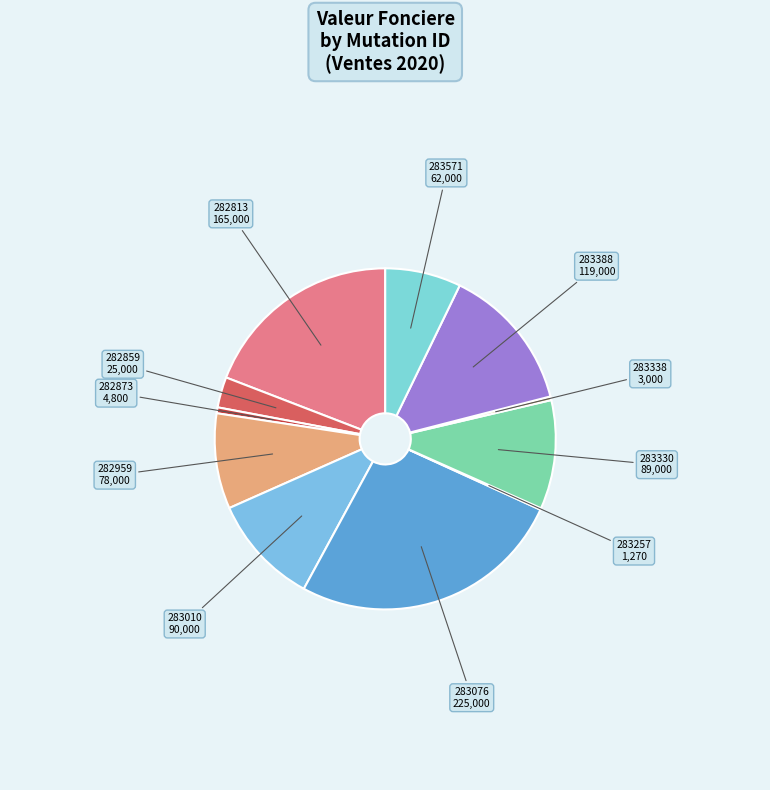

Combined, do 283388 119,000 and 282873 4,800 account for over 50%?

No